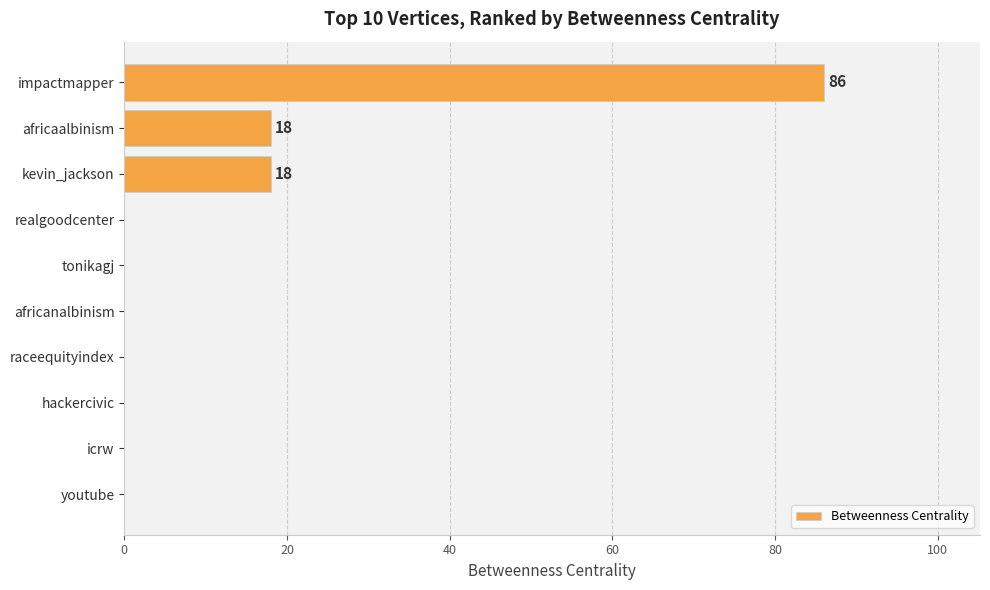

Reading top to bottom, what are all the values shown in this chart?

impactmapper=86	africaalbinism=18	kevin_jackson=18	realgoodcenter=0	tonikagj=0	africanalbinism=0	raceequityindex=0	hackercivic=0	icrw=0	youtube=0